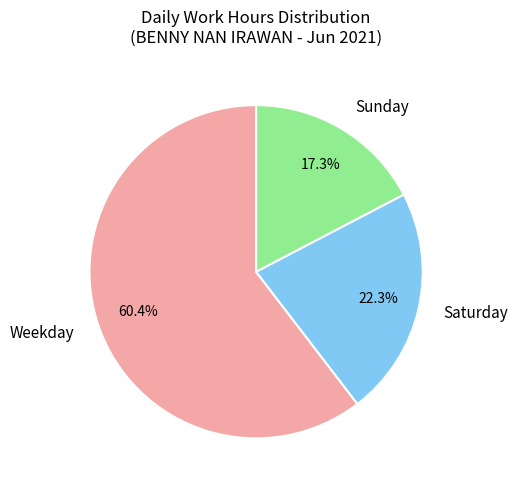

Which category has the biggest portion of the pie?

Weekday